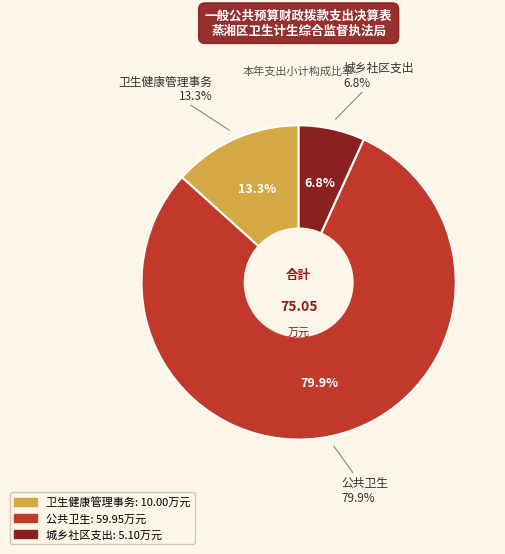

What percentage is the 城乡社区支出 slice, to the nearest percent?

7%